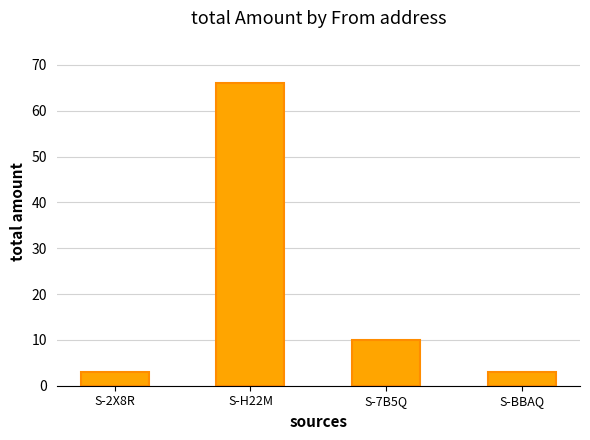

Does the chart contain stacked bars?

No